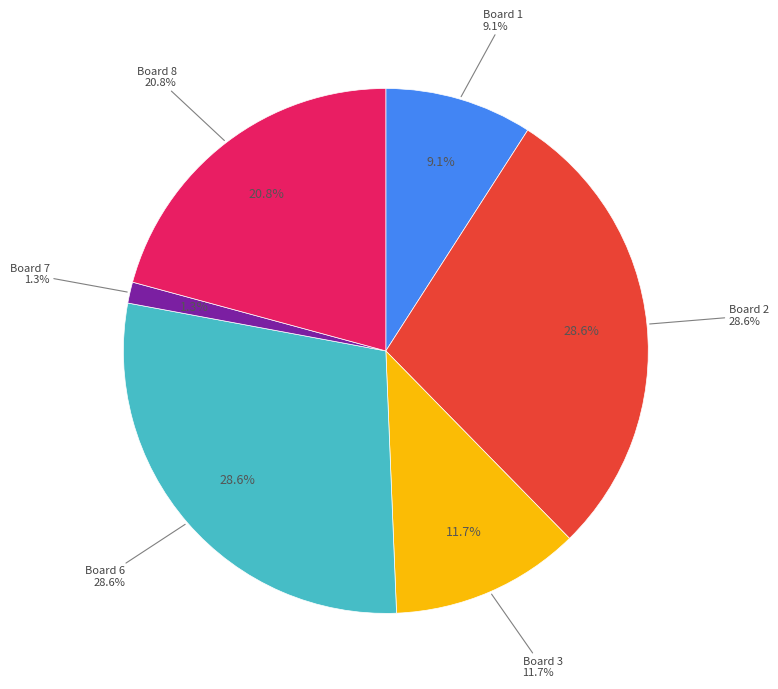

Is it true that Board 3 is 23% of the pie?

False